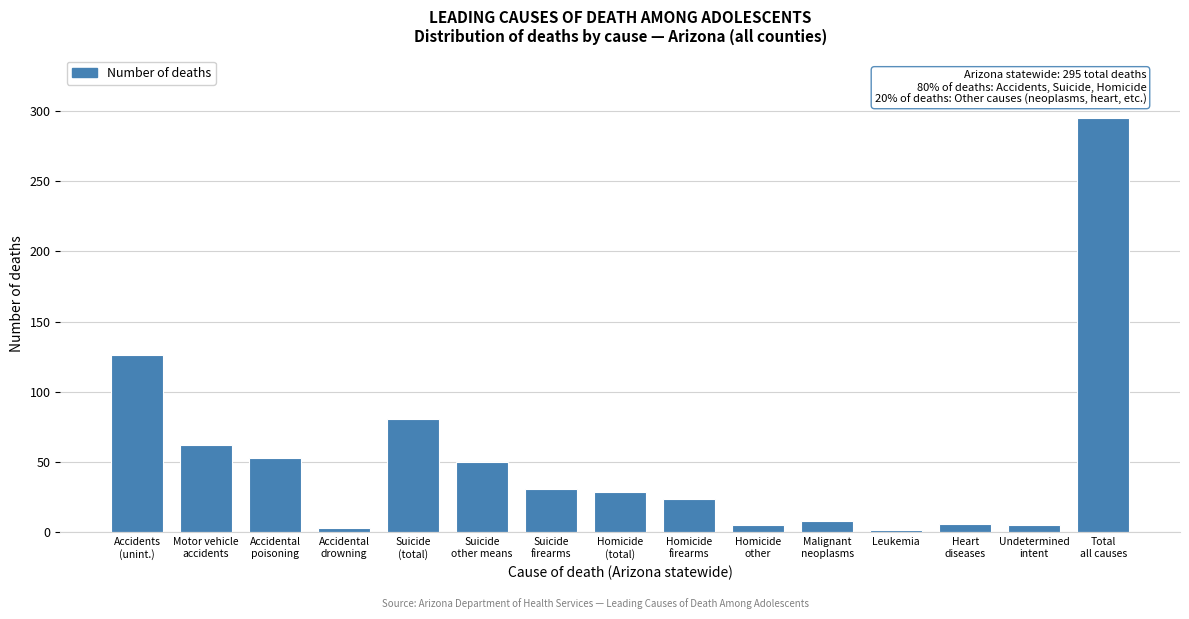

What is the average value?

52